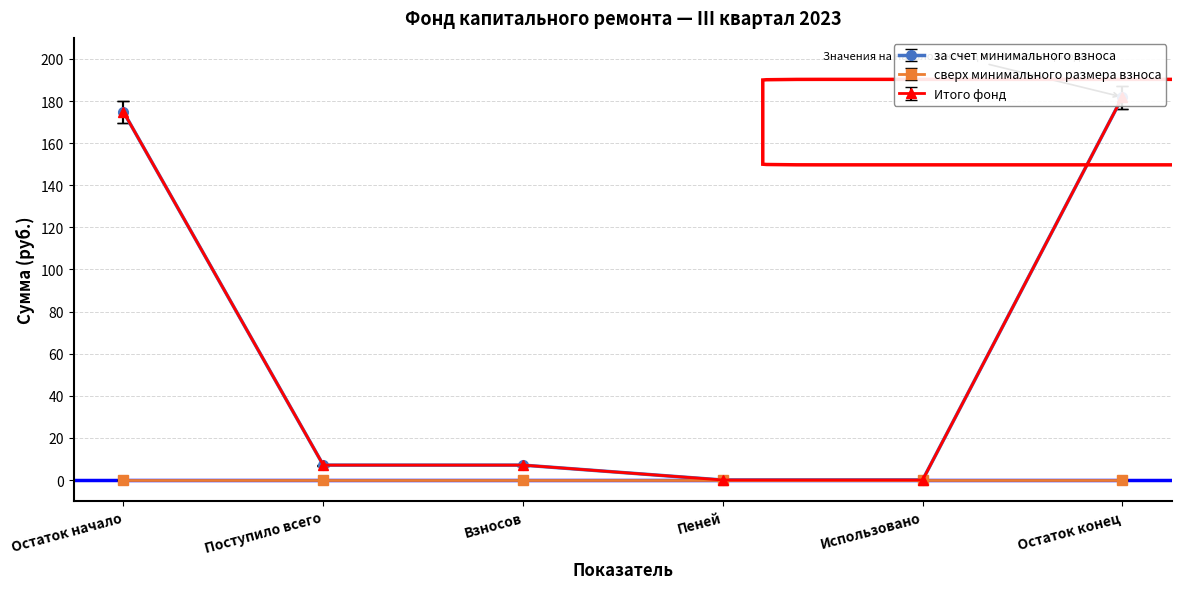

Between Остаток конец and Остаток начало, which is larger?

Остаток конец